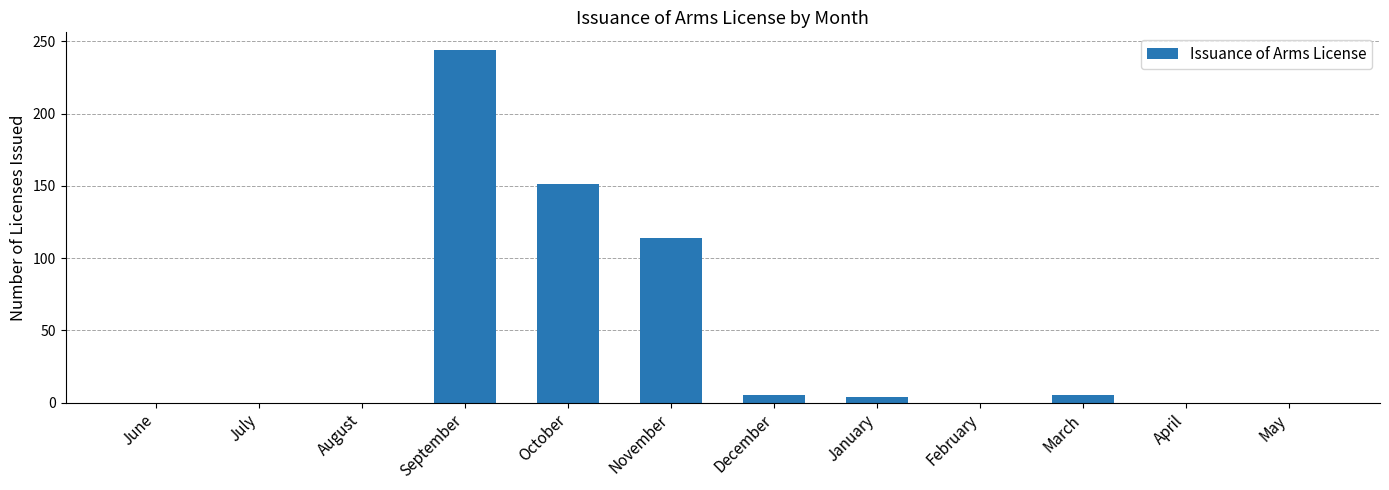

At which label is the value closest to 122?

November